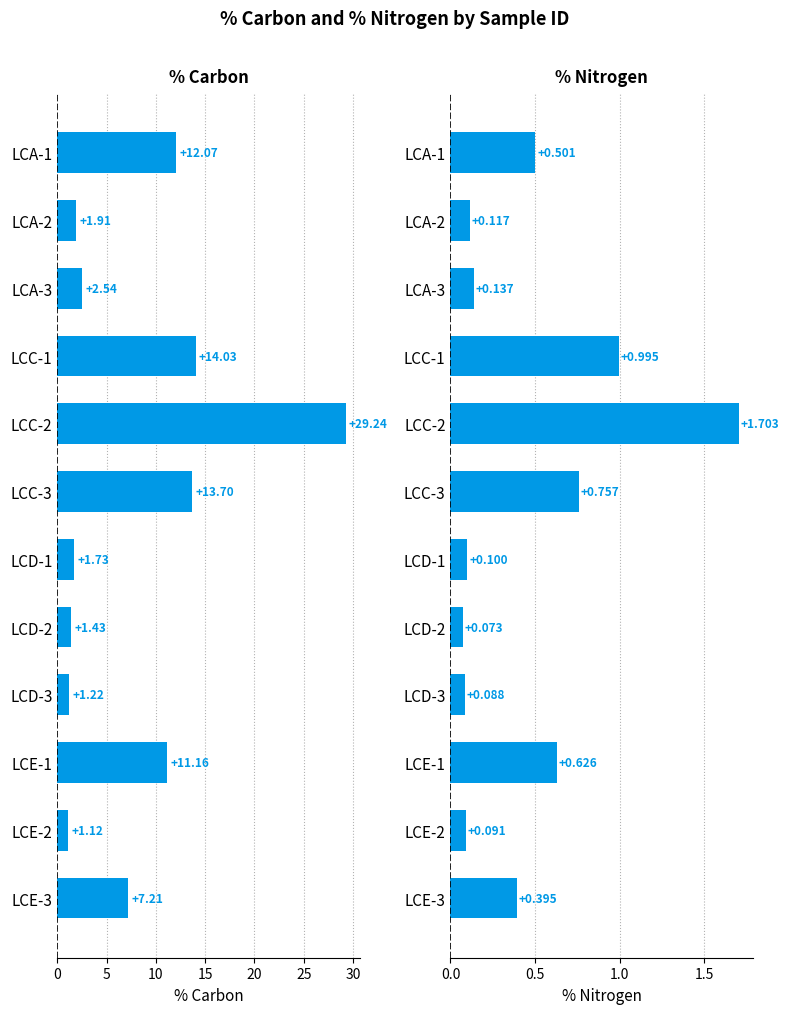

How many values in the % Carbon series exceed 7?

6